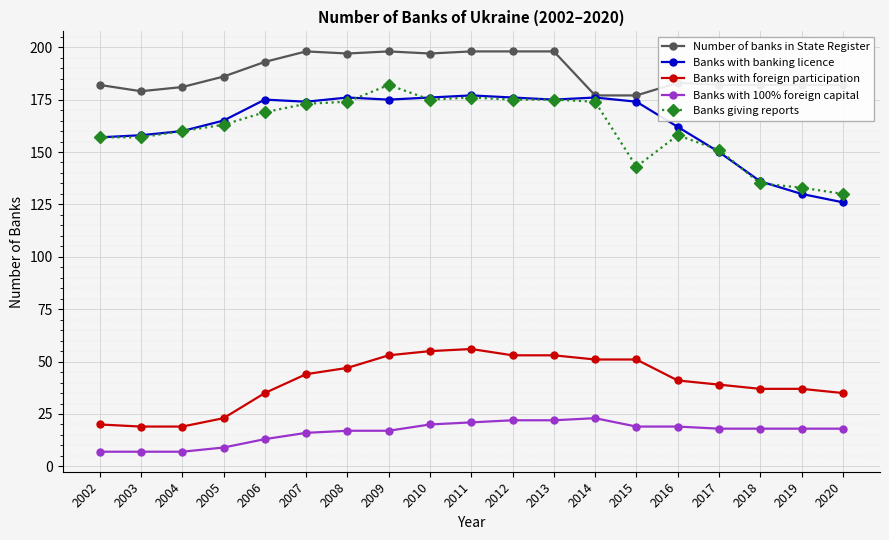

What is the difference between the Banks with 100% foreign capital values at 2014 and 2007?

7